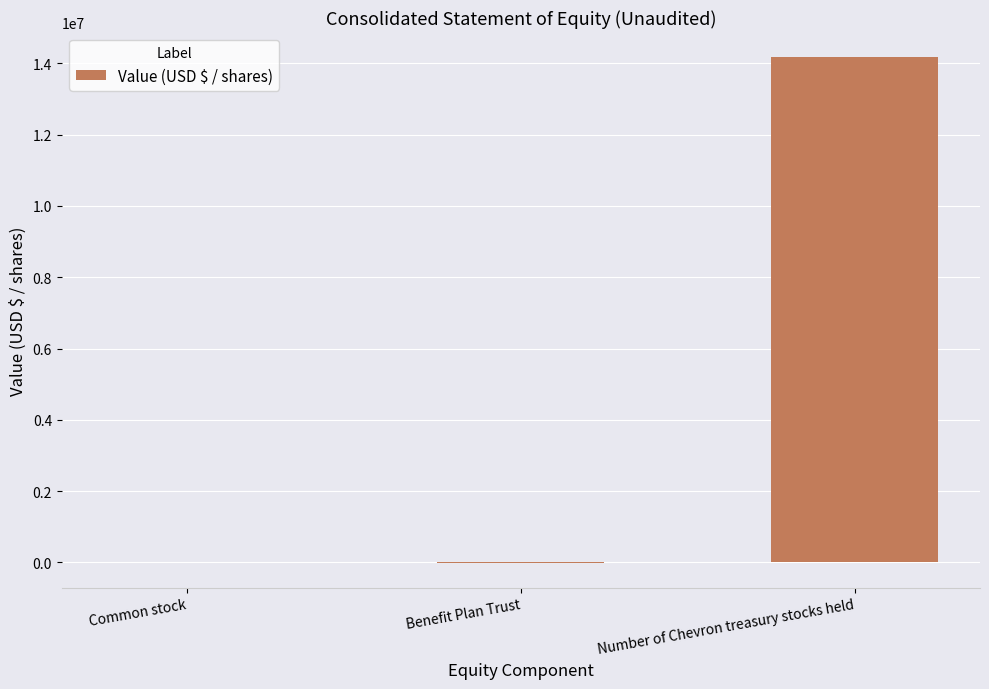

Are the bars grouped side by side (vs. stacked)?

No